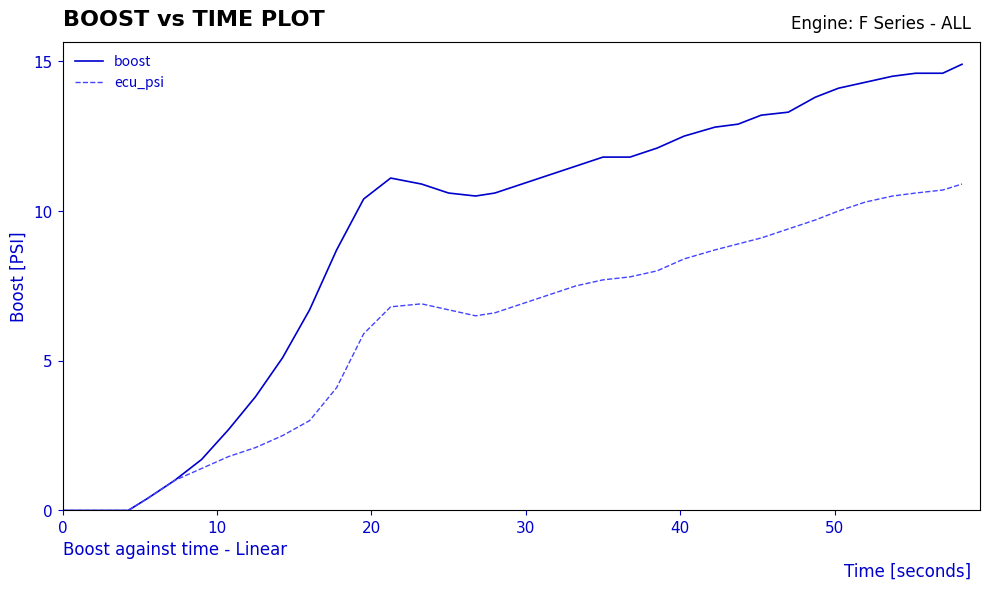

List the series in order of their peak value, lowest first.

ecu_psi, boost